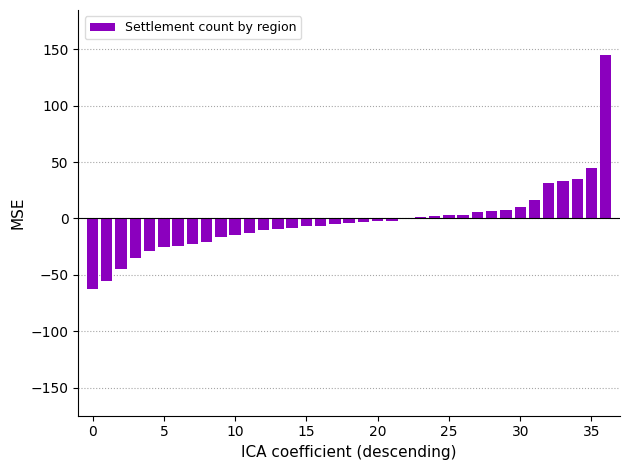

What is the maximum value shown in the chart?

145.0